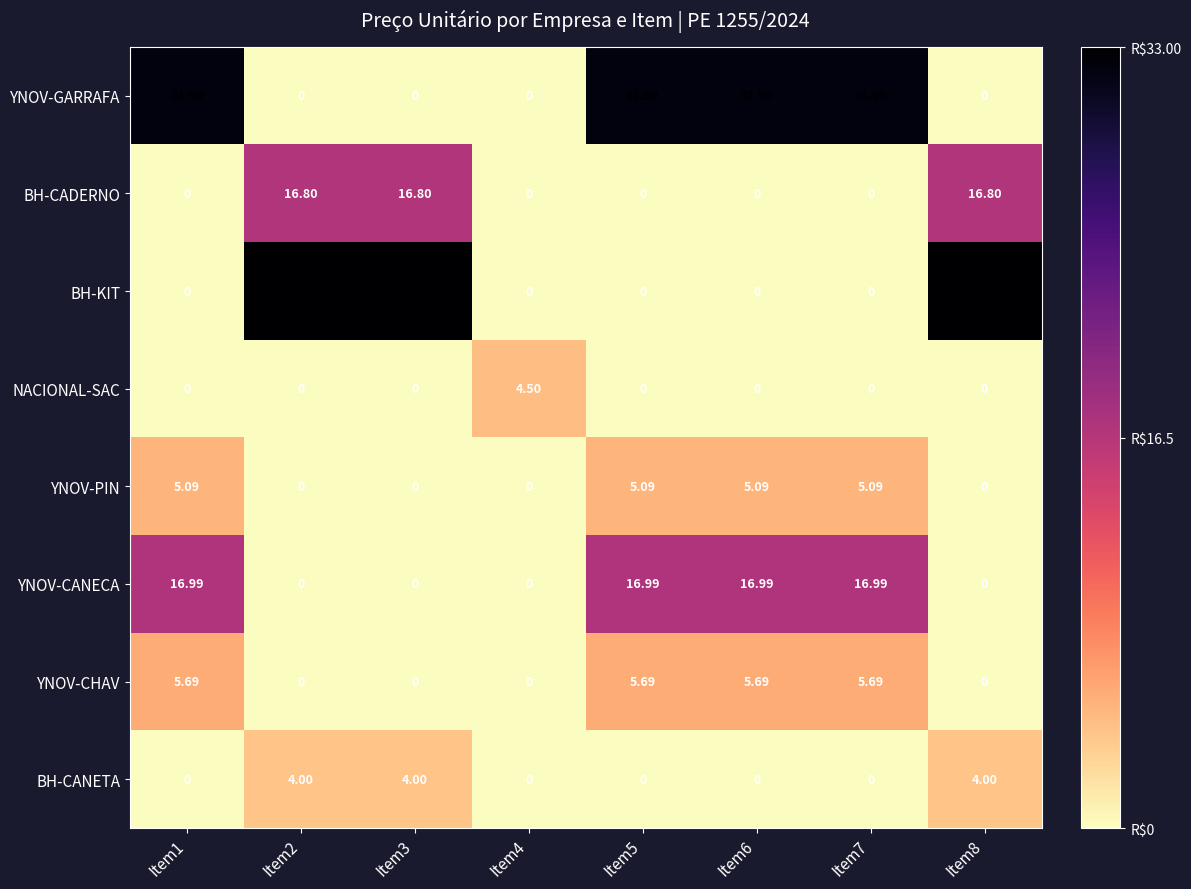

Which series has the widest spread of values?

BH-KIT